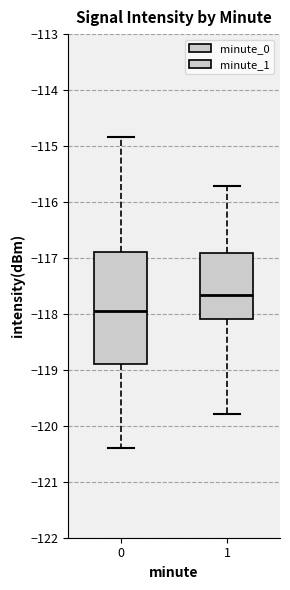

Where does the median line of the box at x = 0 sit on the y-axis? The values are not printed on the chart, so give them approximately, as read against the axis.

-117.9